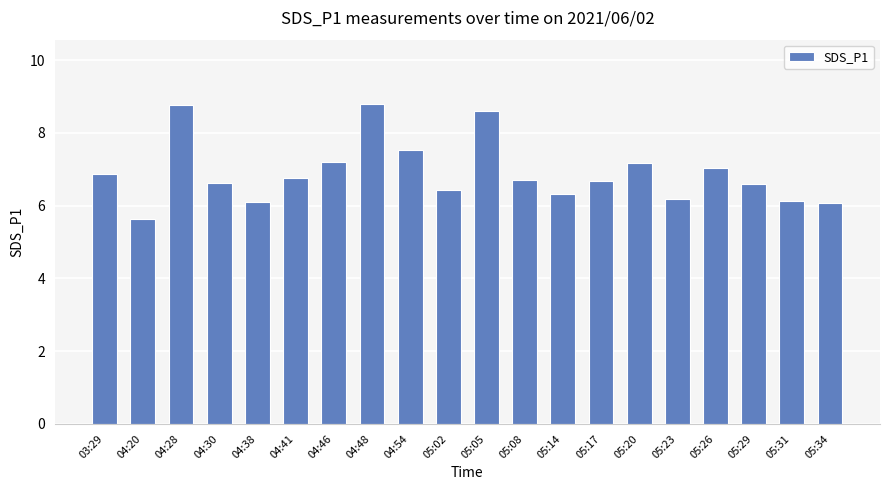

What is the greatest value displayed?

8.8